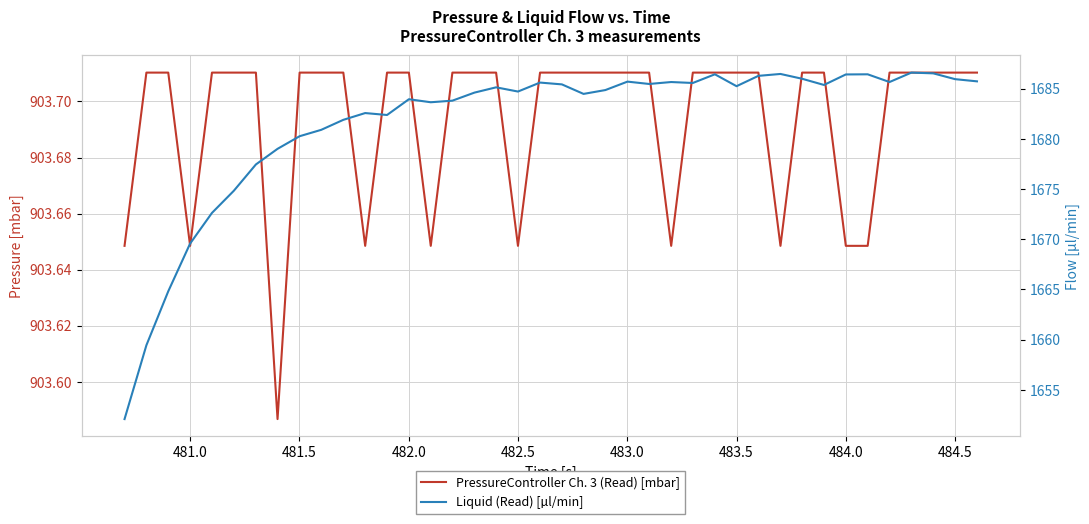

True or false: Liquid (Read) [µl/min] has a value of 2830.9 at 23.

False